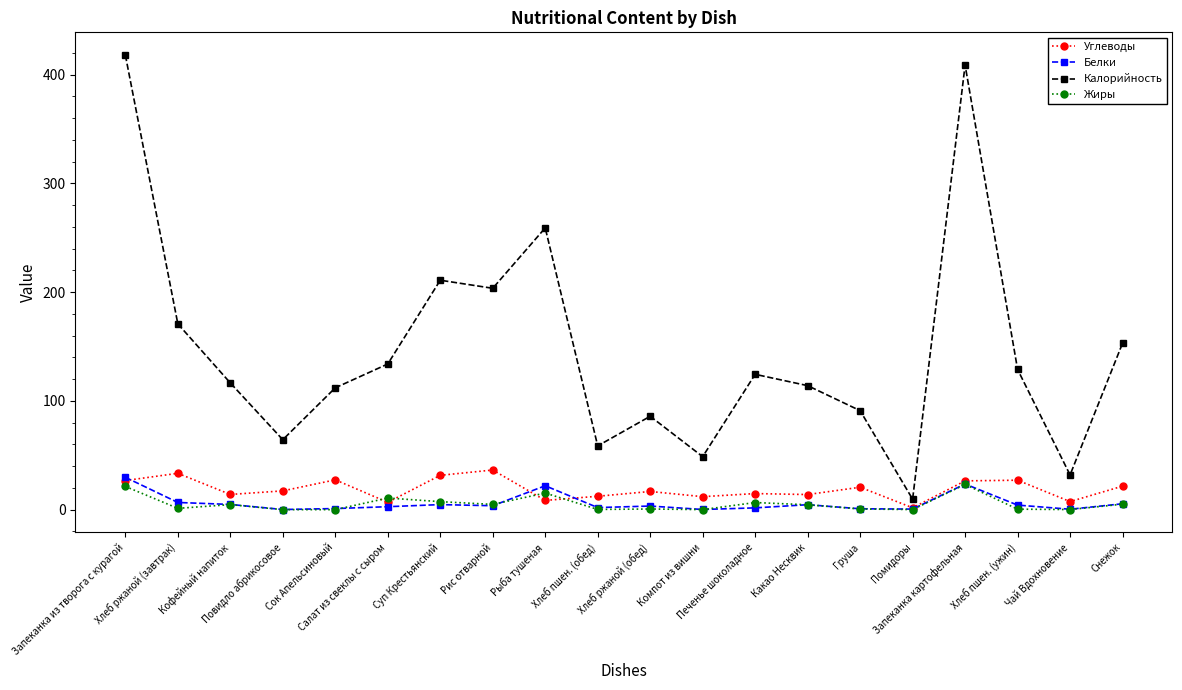

True or false: Калорийность has more than 0 points higher than both neighbors.

True